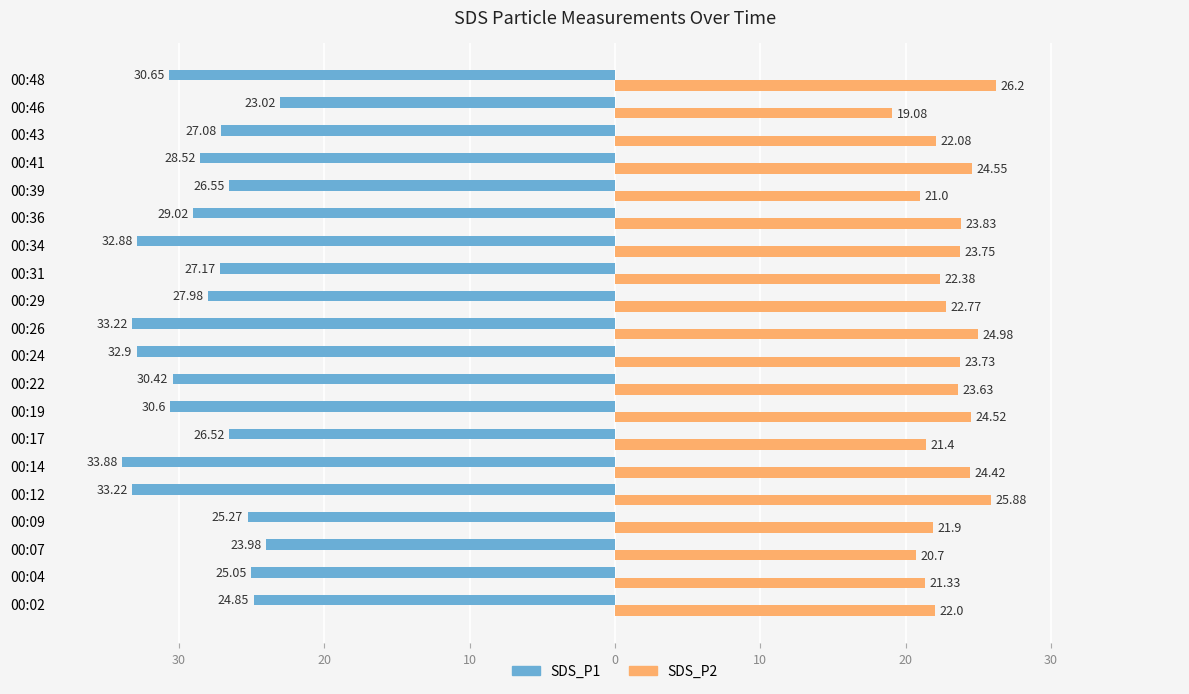

What are all the series names shown in the legend?

SDS_P1, SDS_P2